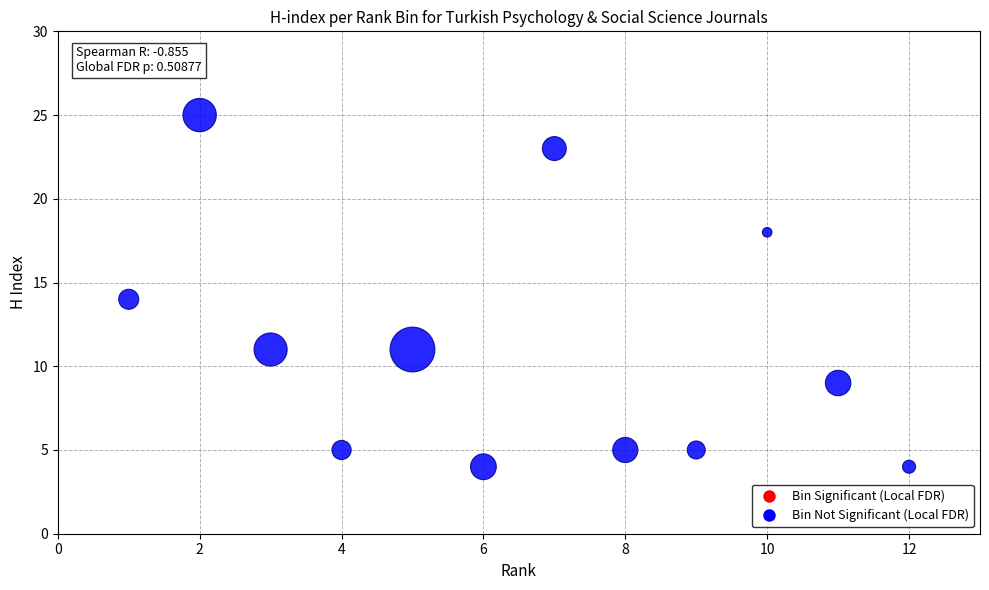

What is the average Y value?

11